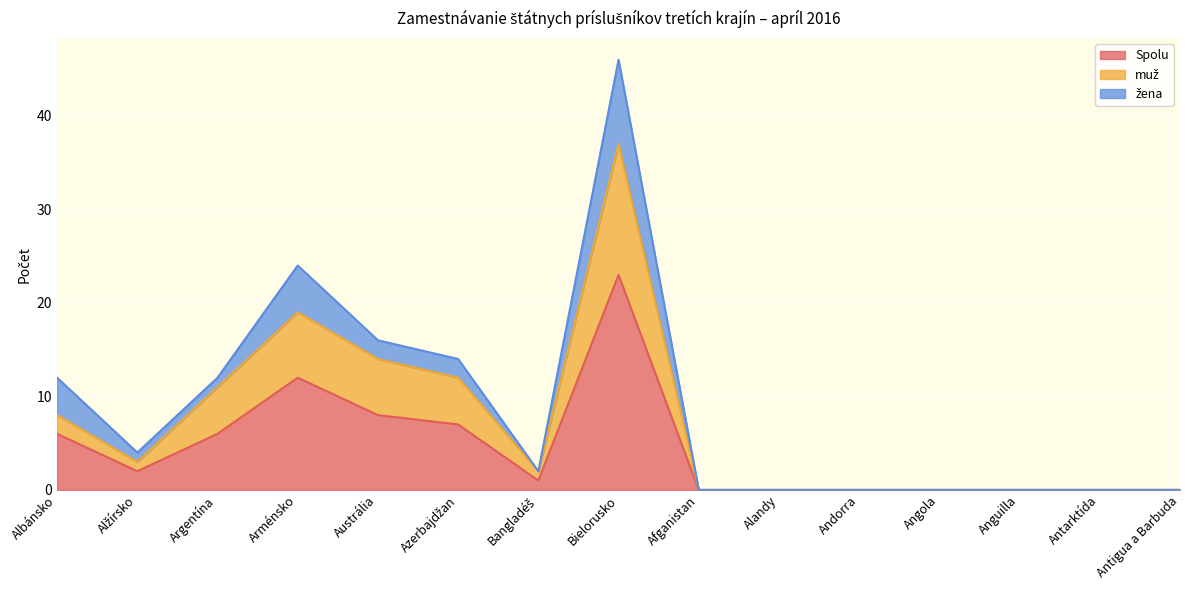

What is the difference between the maximum and second lowest values in the muž series?

37